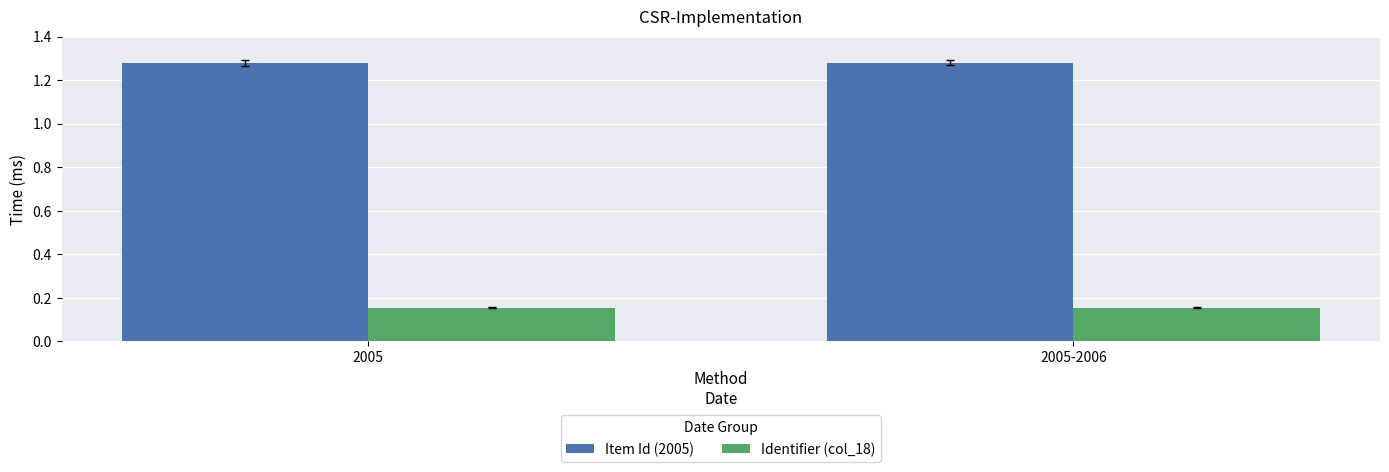

The value of Item Id (2005) at 2005 is 1.9. True or false?

False